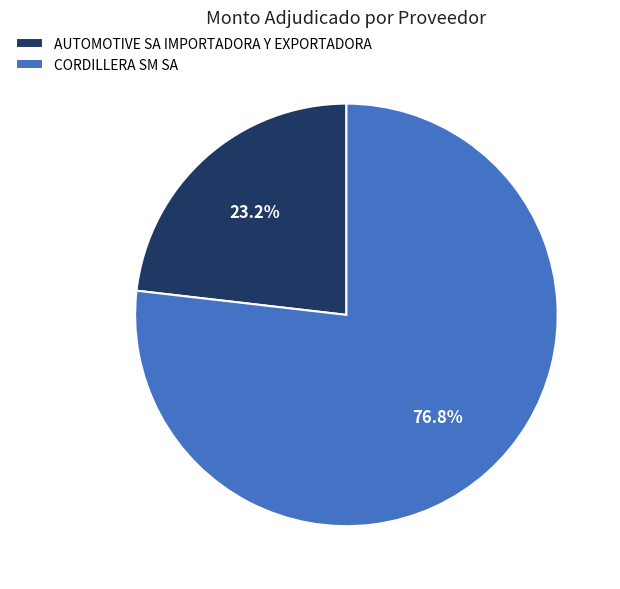

How many slices are in this pie chart?

2